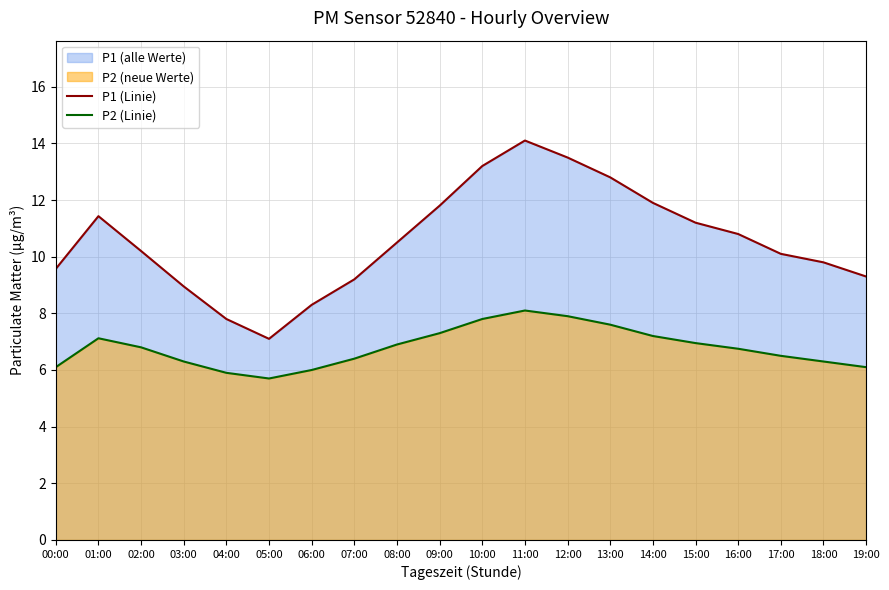

True or false: P1 (Linie) has a value of 9.2 at 07:00.

True